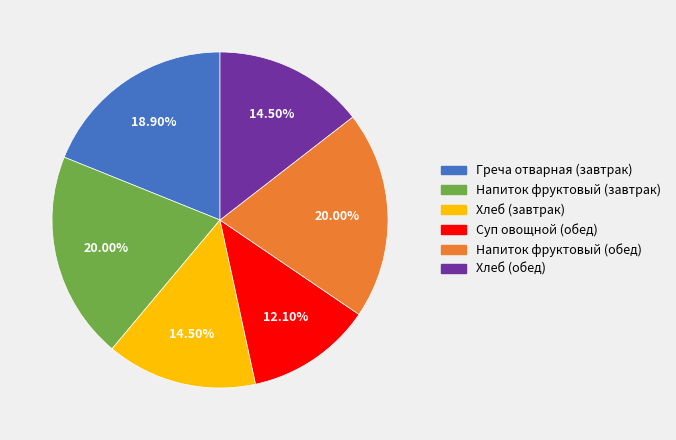

Is there a majority slice in this chart?

No